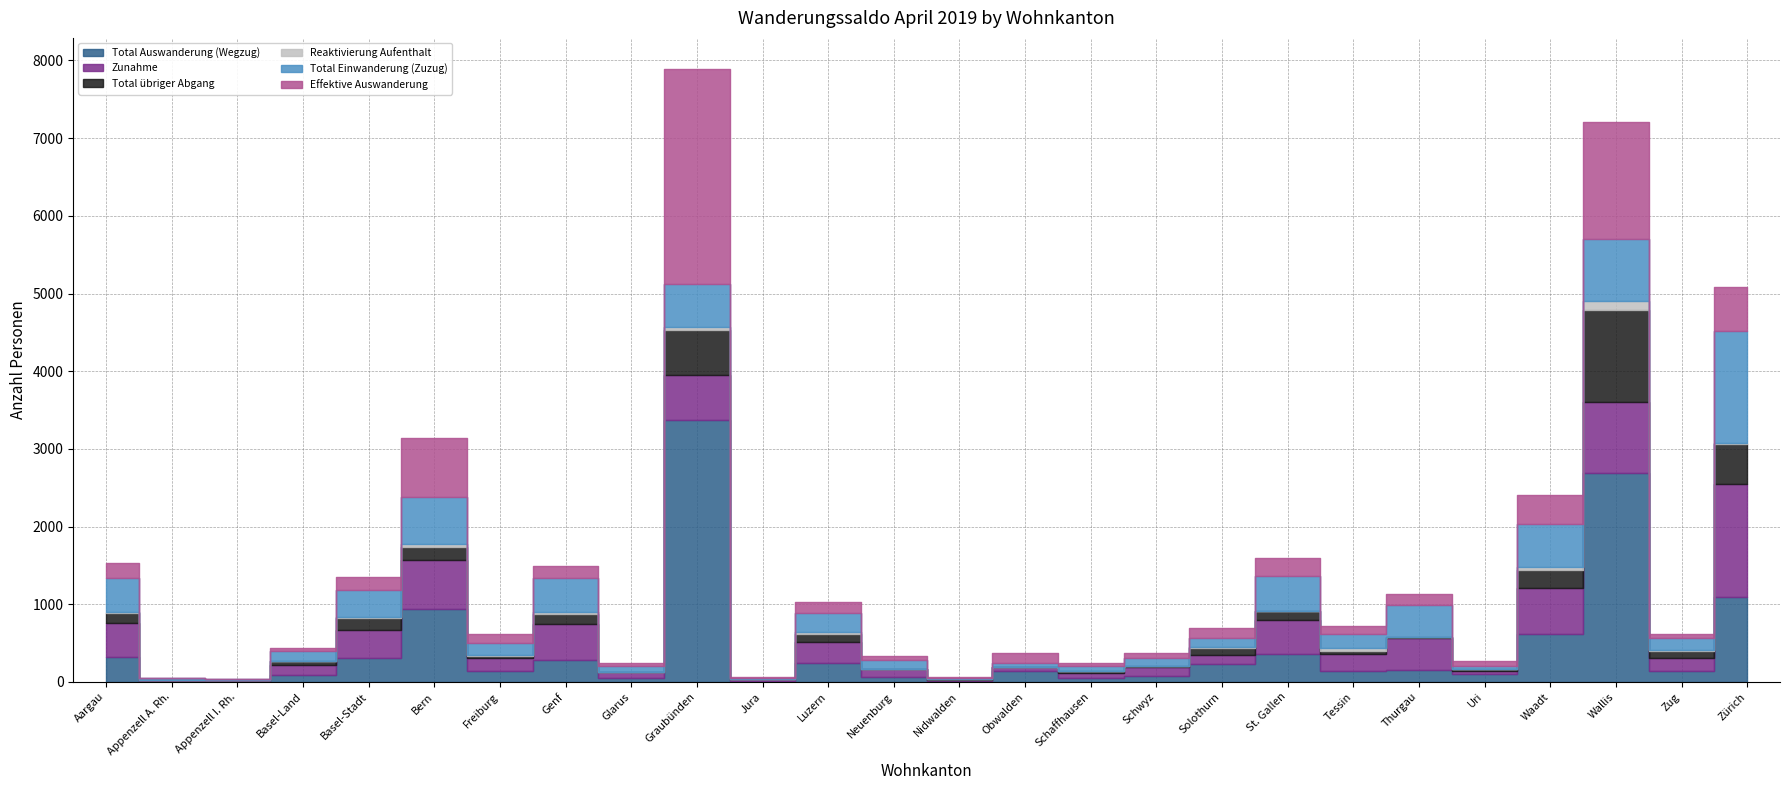

Where is the first local maximum for Zunahme?

Bern